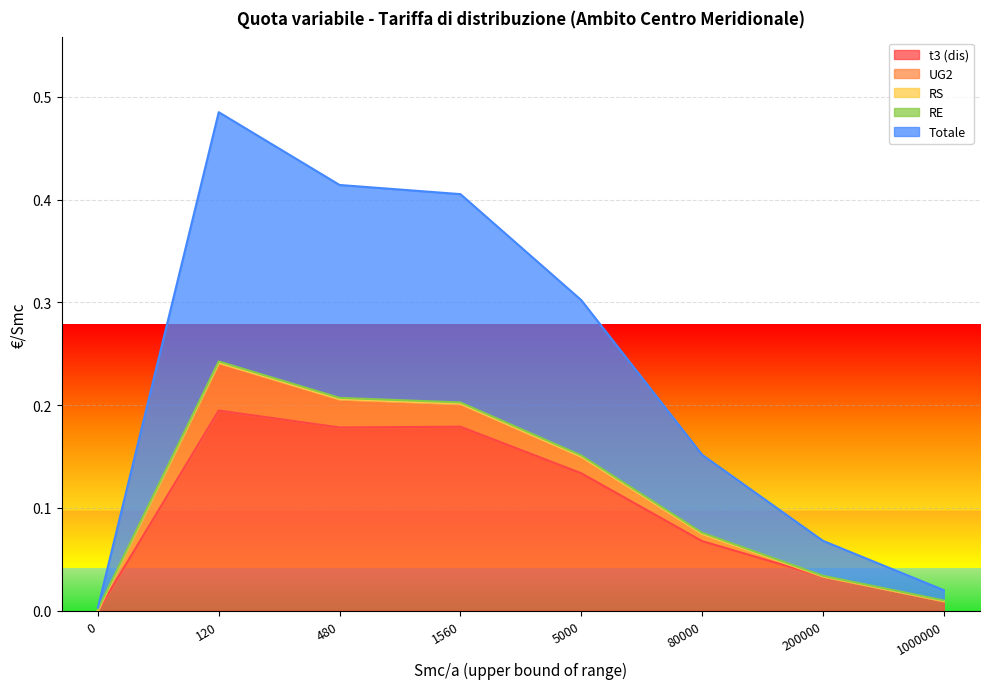

What is the total value across all series at 200000?

0.1